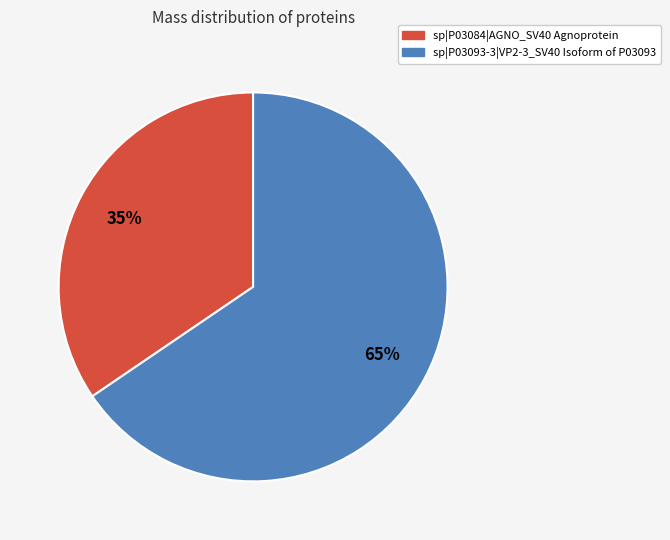

Combined, do sp|P03084|AGNO_SV40 Agnoprotein and sp|P03093-3|VP2-3_SV40 Isoform of P03093 account for over 50%?

Yes